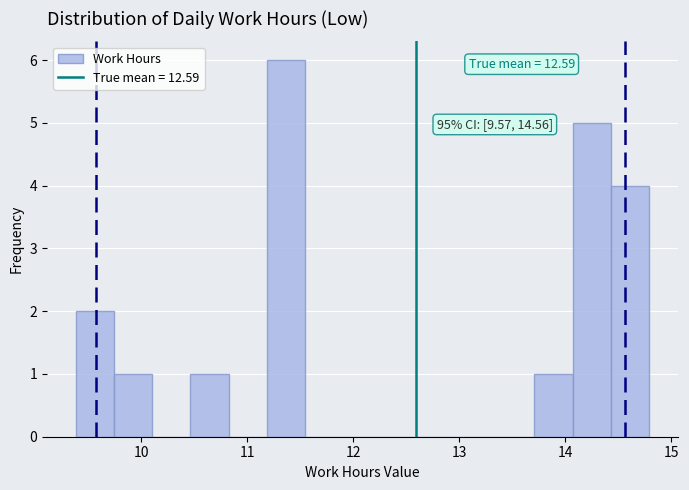

Read against the x-axis, roughly where is the centre of the tallest bar?

11.4